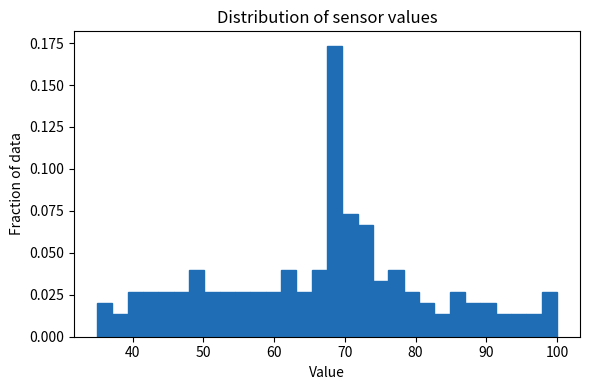

Read against the x-axis, roughly where is the centre of the tallest bar?

69